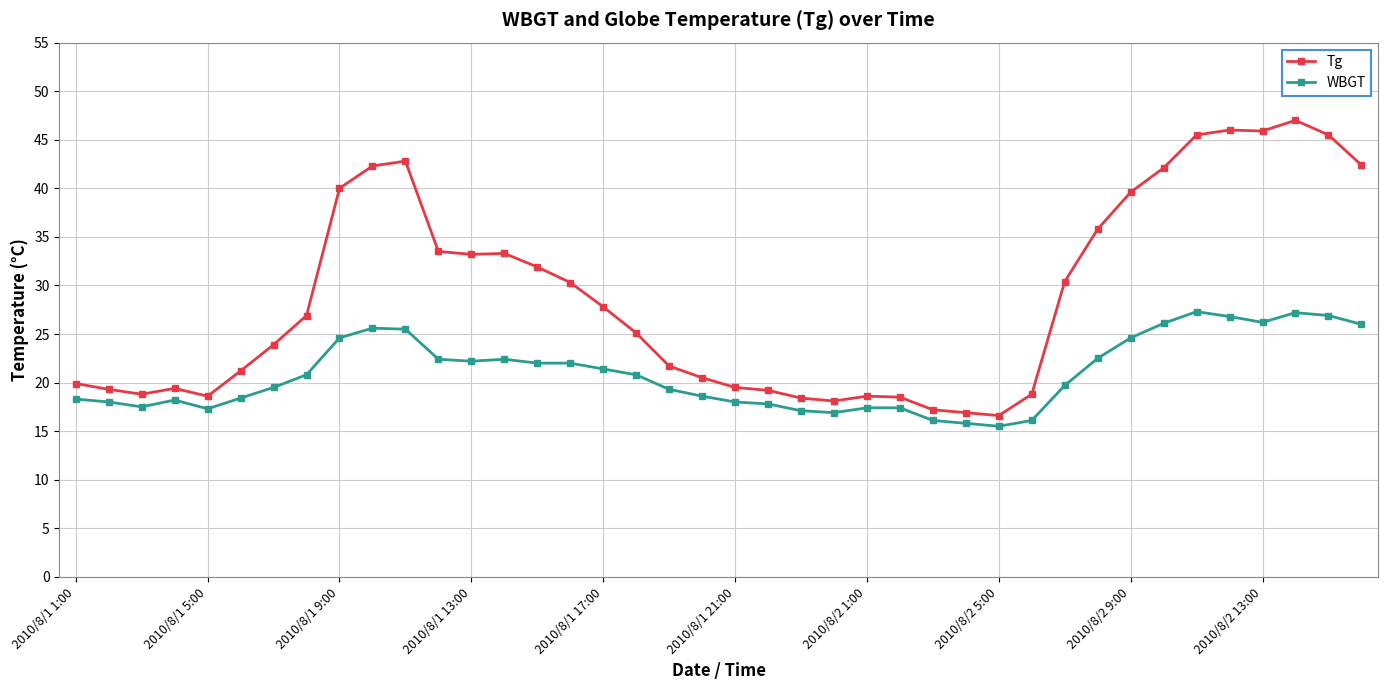

Which series has the largest range (max minus min)?

Tg